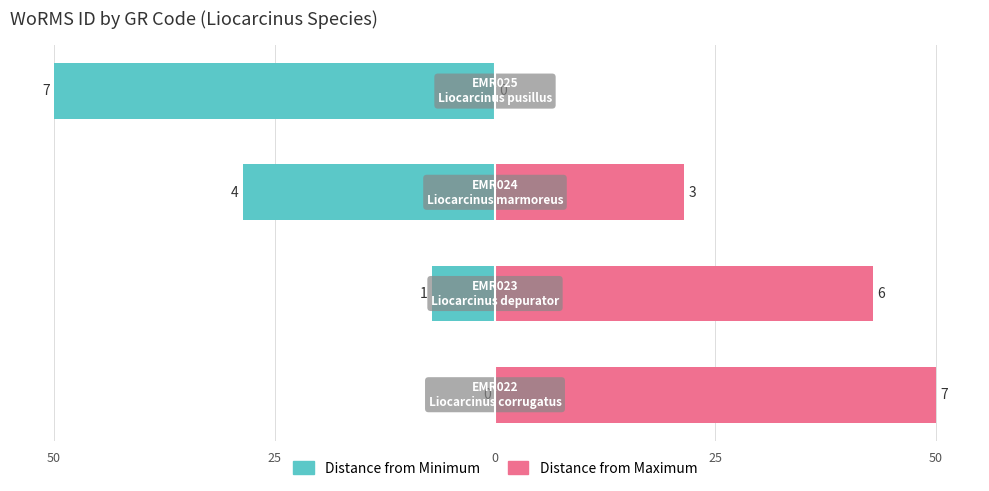

At how many categories does at least one series exceed -16?

4